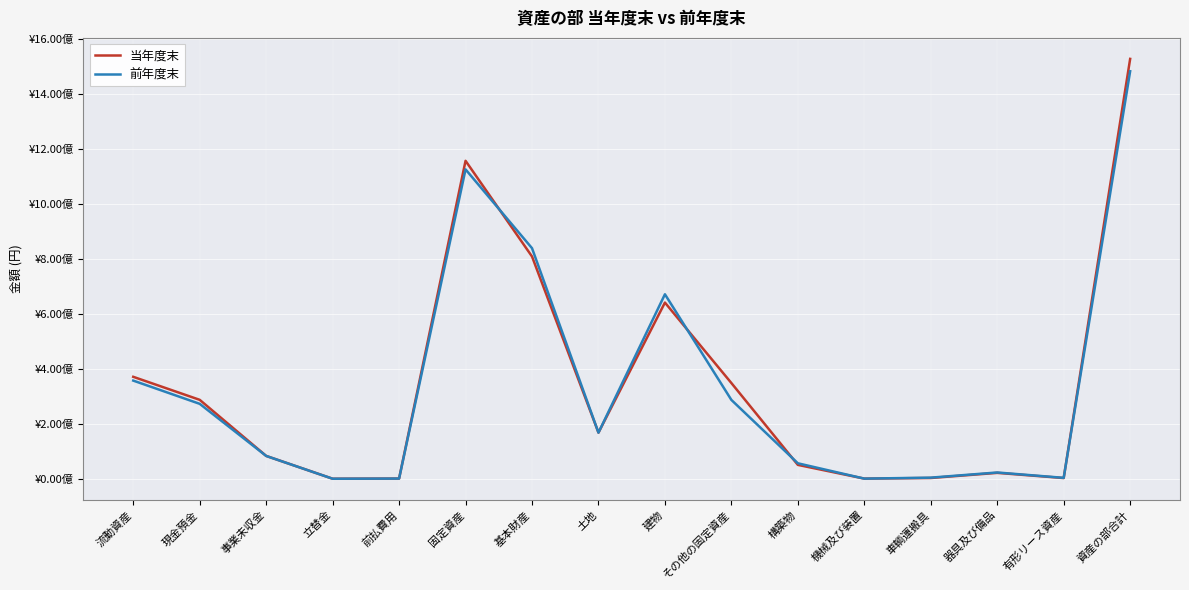

Read the 当年度末 value at 建物, to the nearest 50.

641111800